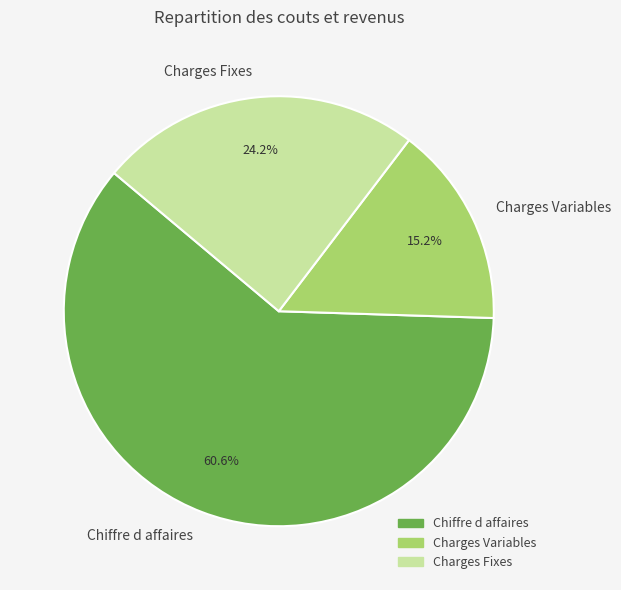

Is it true that Chiffre d affaires is 68% of the pie?

False